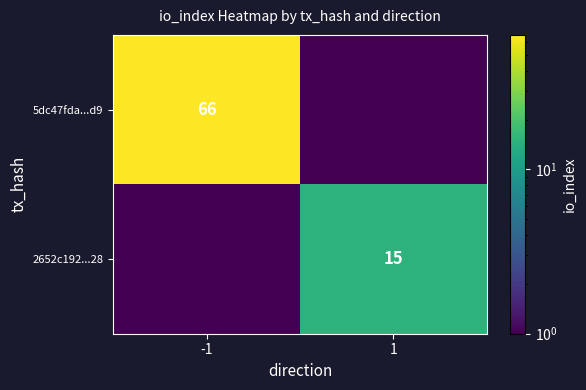

Is it true that 2652c192...28 equals 15.0 at 1?

True